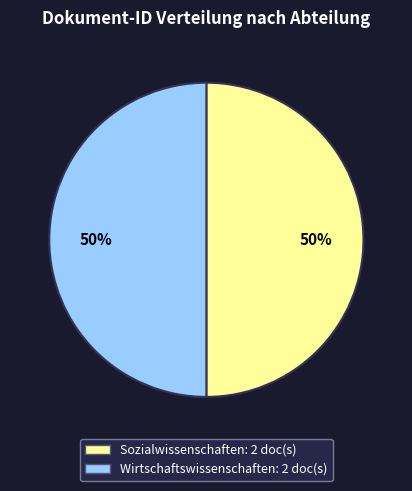

To the nearest percent, what is the average slice percentage?

50%